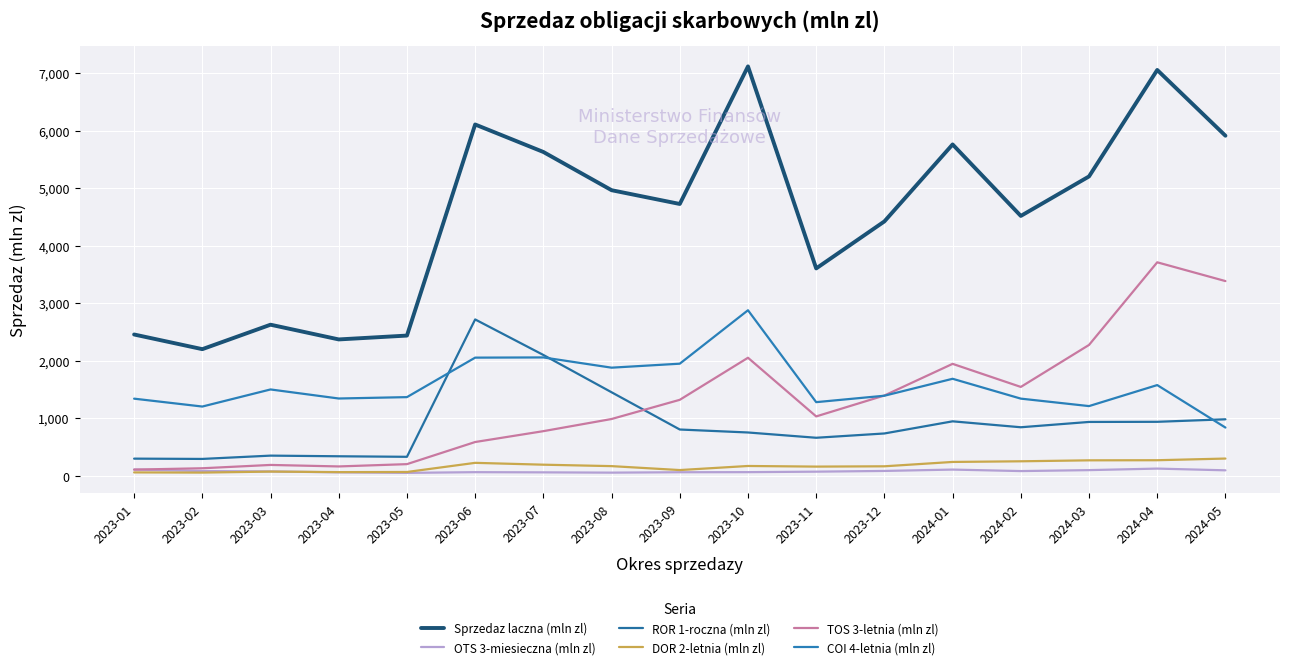

The COI 4-letnia (mln zl) series shows 1391.4 at 2023-12. True or false?

True